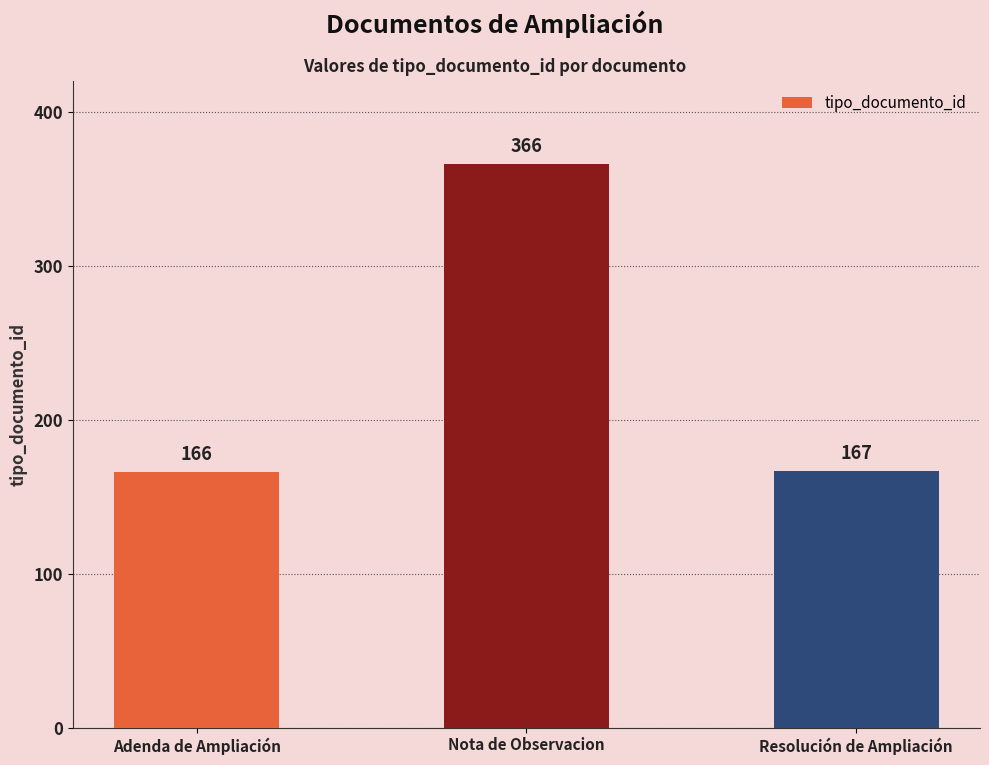

Reading left to right, list all the values displayed in this chart.

166	366	167